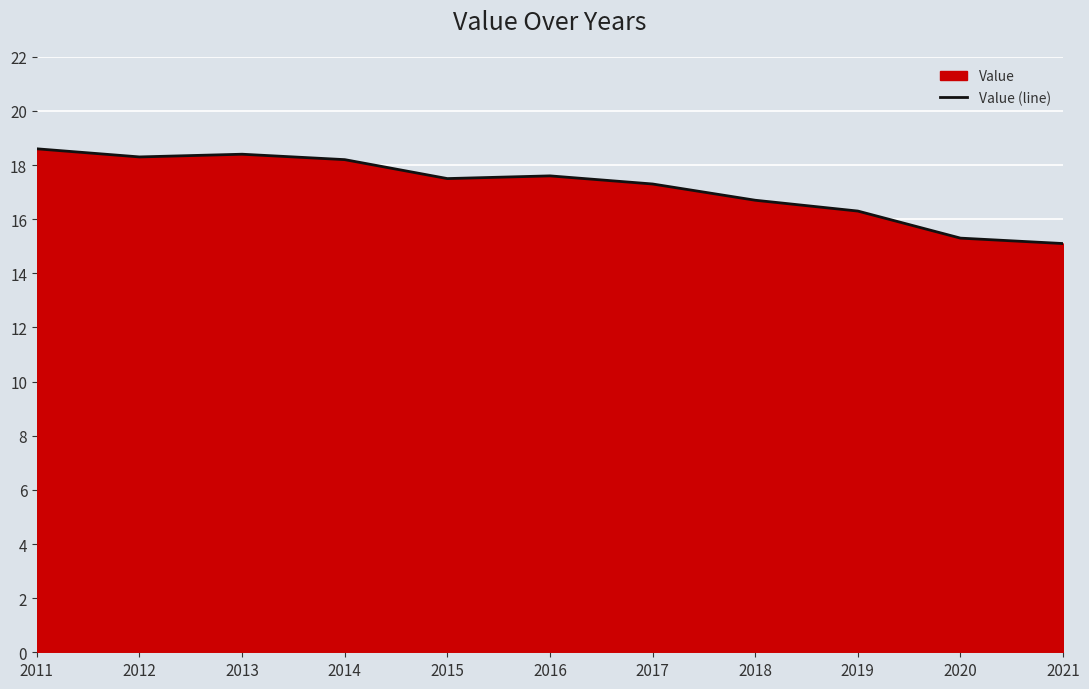

Reading left to right, extract all data points from this chart.

2011=18.6	2012=18.3	2013=18.4	2014=18.2	2015=17.5	2016=17.6	2017=17.3	2018=16.7	2019=16.3	2020=15.3	2021=15.1